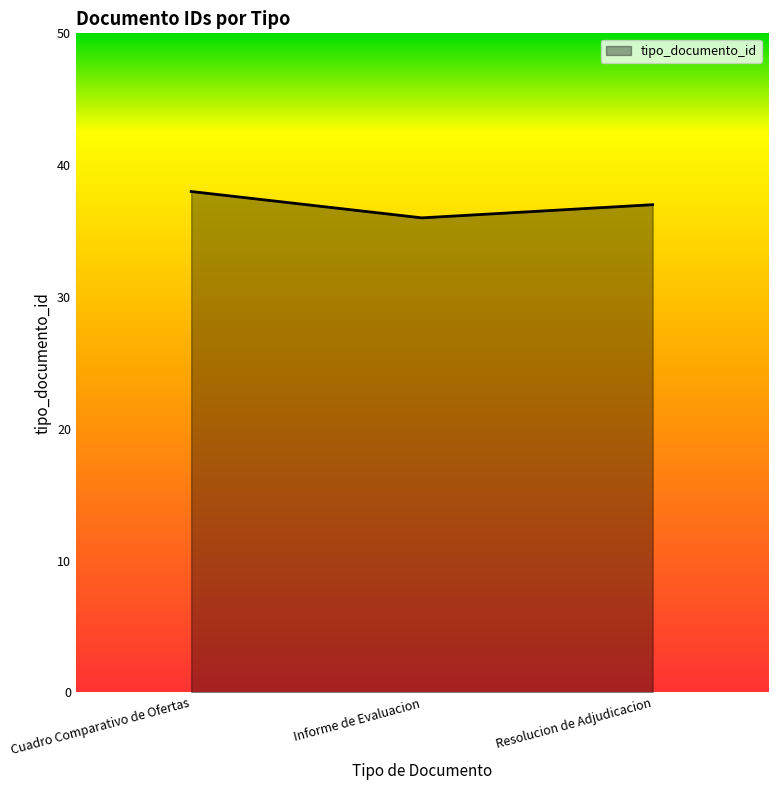

Does the chart have visible grid lines?

No